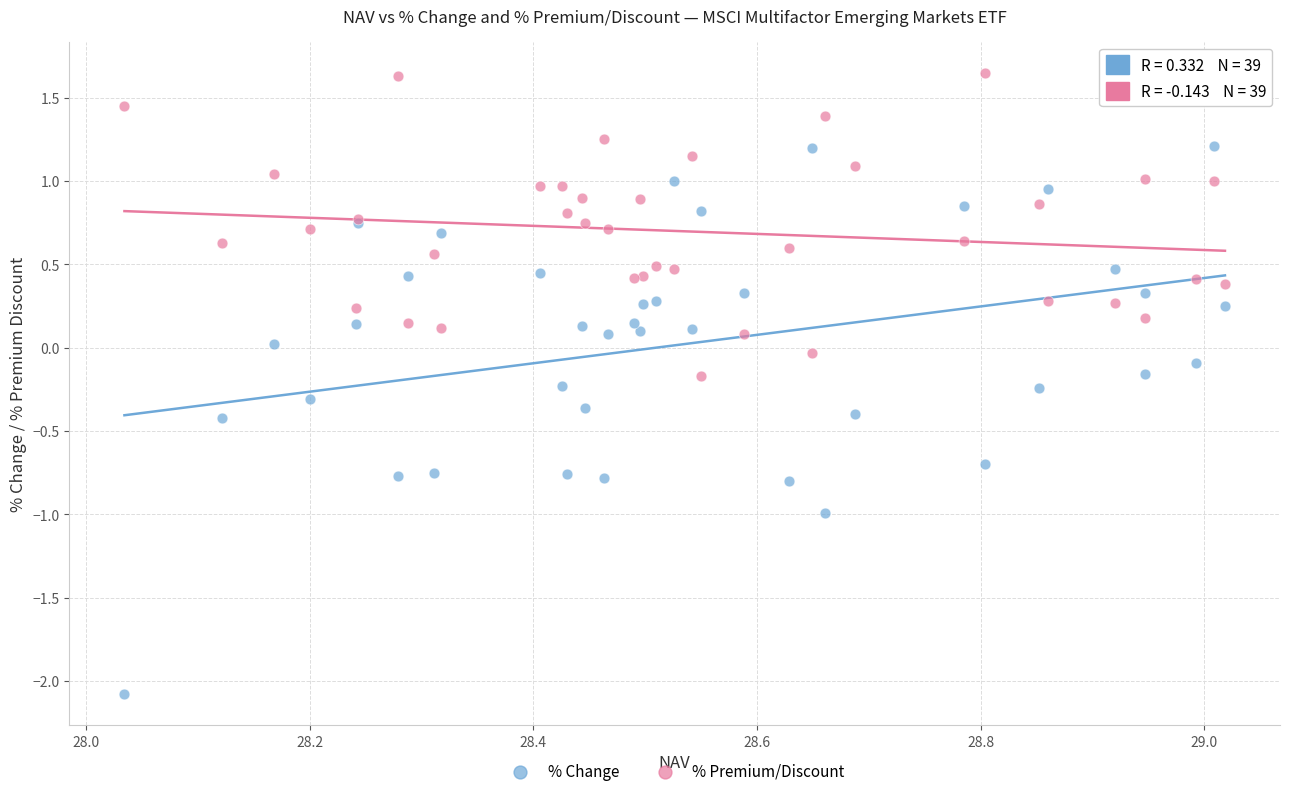

Which series has the widest spread of Y values?

% Change